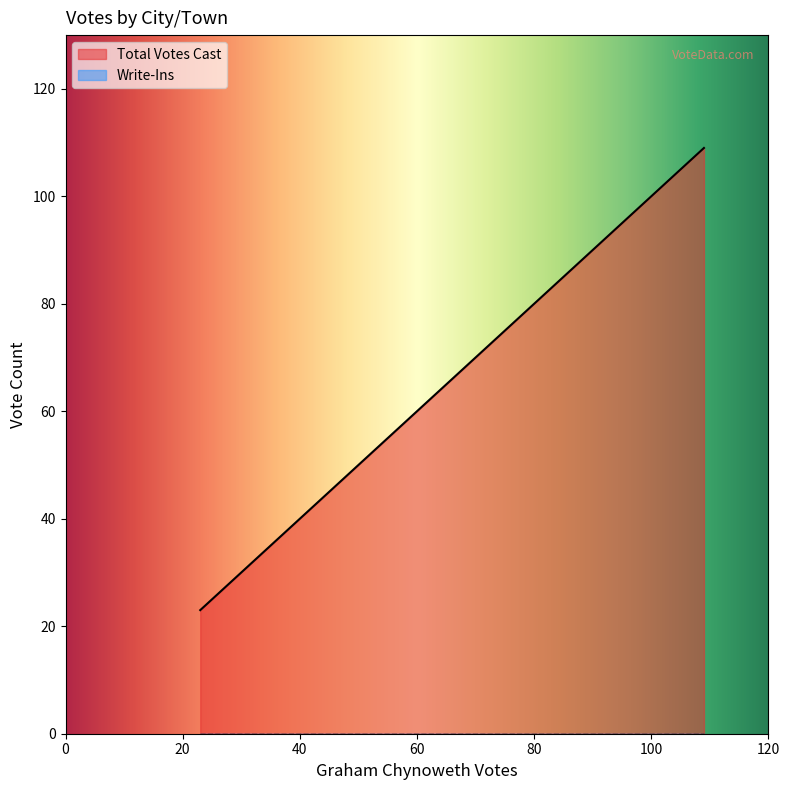

What is the greatest value displayed?

109